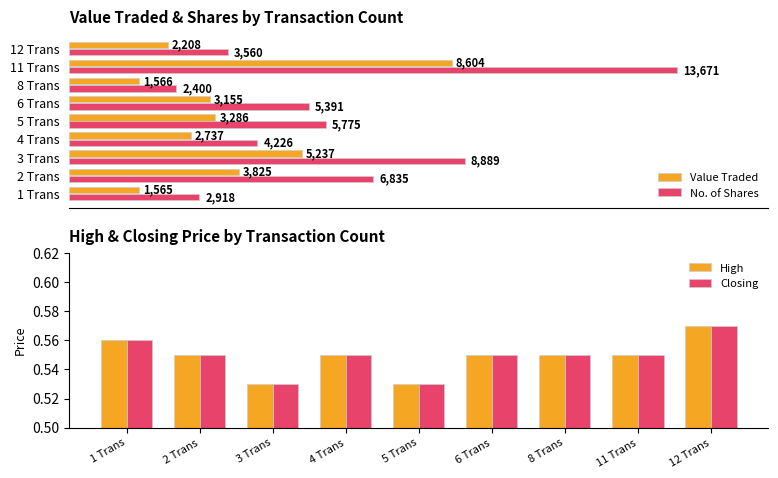

Which category has the lowest value in the No. of Shares series?

8 Trans